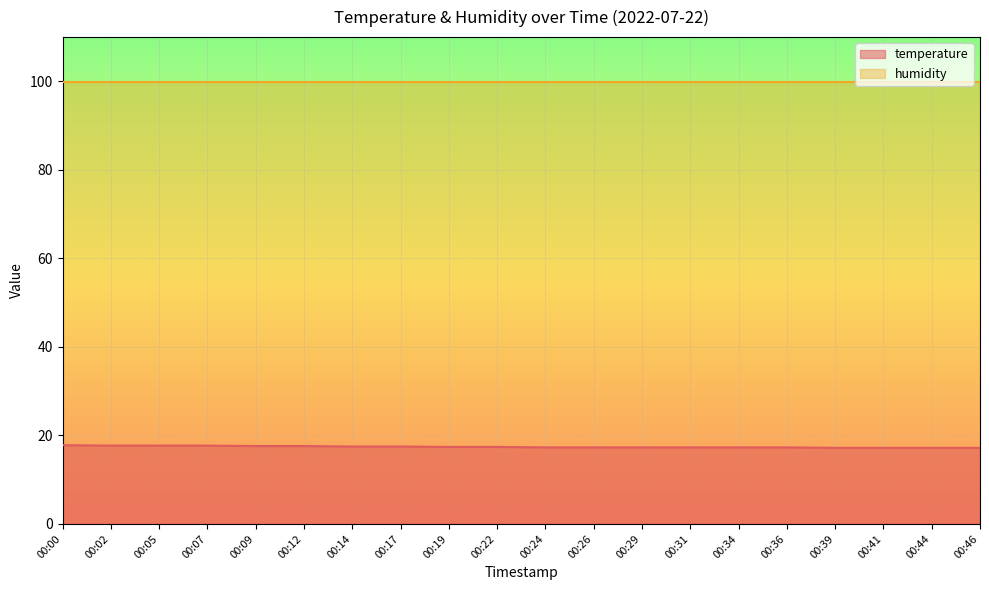

Reading left to right, extract all data points from this chart.

17.8	17.7	17.7	17.7	17.6	17.6	17.5	17.5	17.4	17.4	17.3	17.3	17.3	17.3	17.3	17.3	17.2	17.2	17.2	17.2